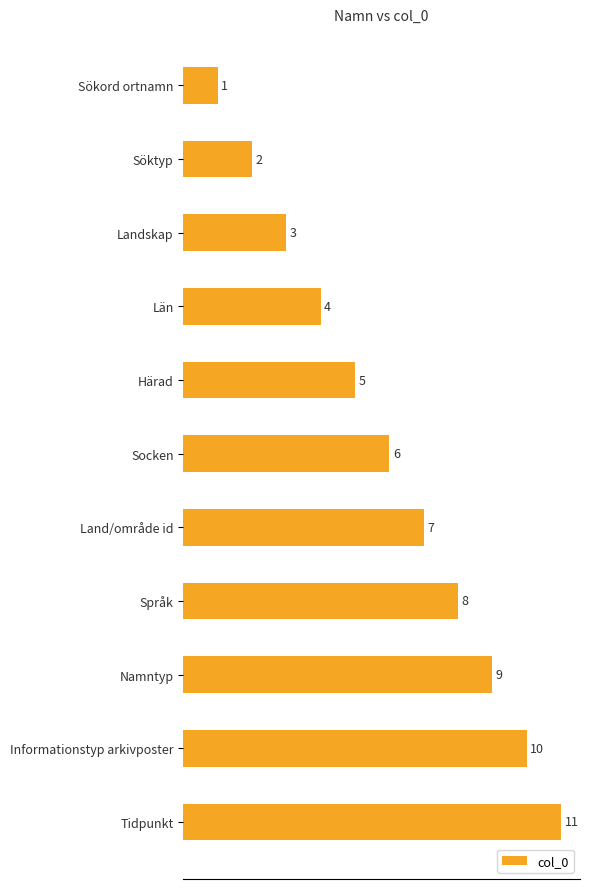

What is the difference between the maximum and second lowest values?

9